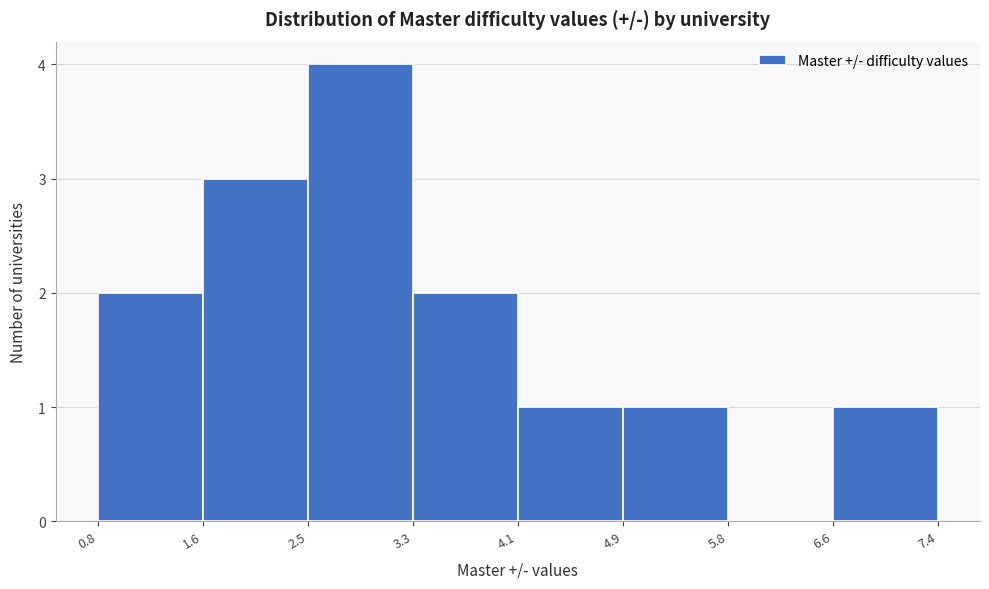

Reading left to right, list every bar in this chart as the range it spans on the x-axis followed by its height. The values are not printed on the chart, so give them approximately, as read against the axis.

0.8 to 1.6: 2
1.6 to 2.5: 3
2.5 to 3.3: 4
3.3 to 4.1: 2
4.1 to 4.9: 1
4.9 to 5.8: 1
5.8 to 6.6: 0
6.6 to 7.4: 1